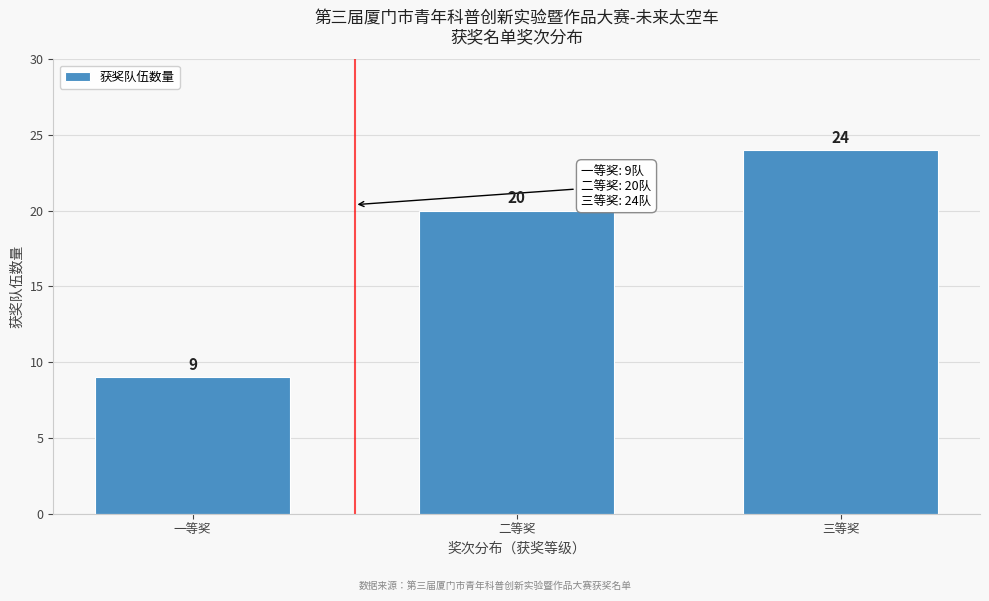

Reading left to right, what are all the values shown in this chart?

9	20	24